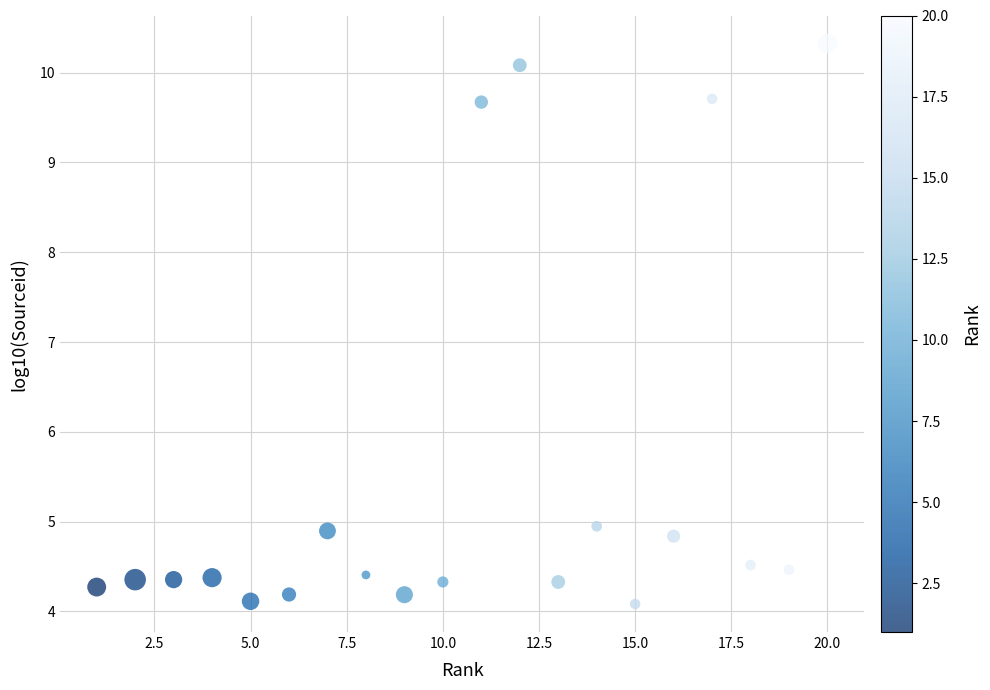

What is the range of X values (max minus min)?

19.0